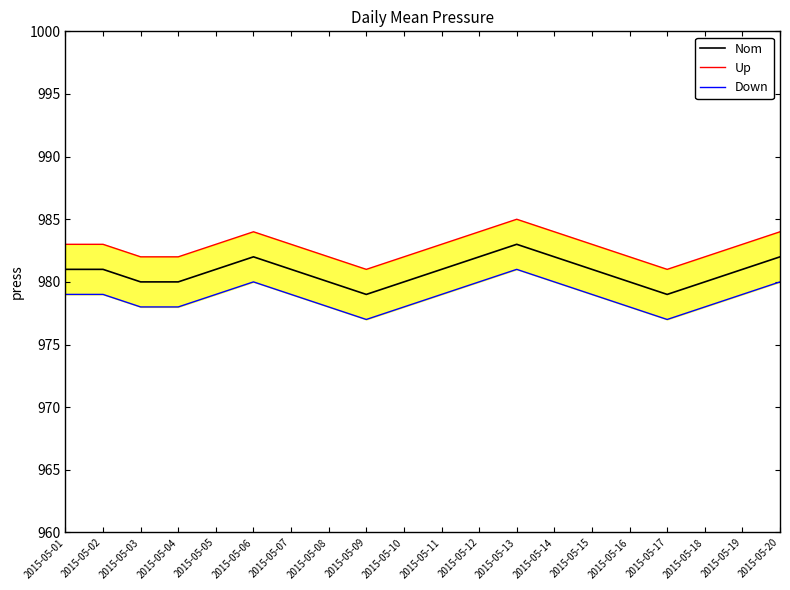

What is the spread (max minus min) of values at 2015-05-16?

4